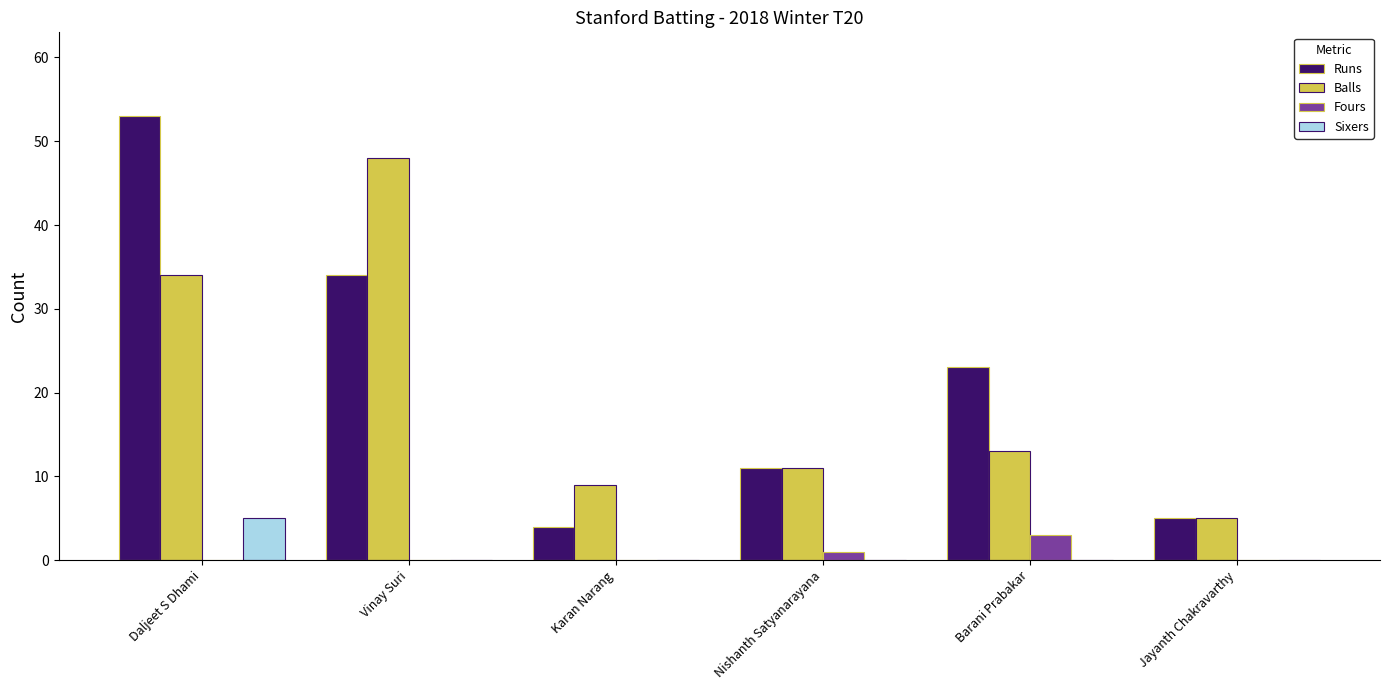

What is the sum of the Runs values at Vinay Suri and Barani Prabakar?

57